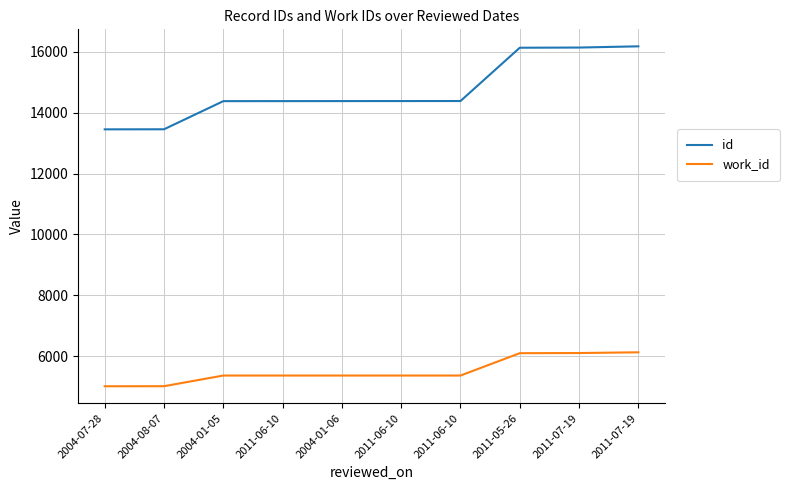

Which series has the largest range (max minus min)?

id